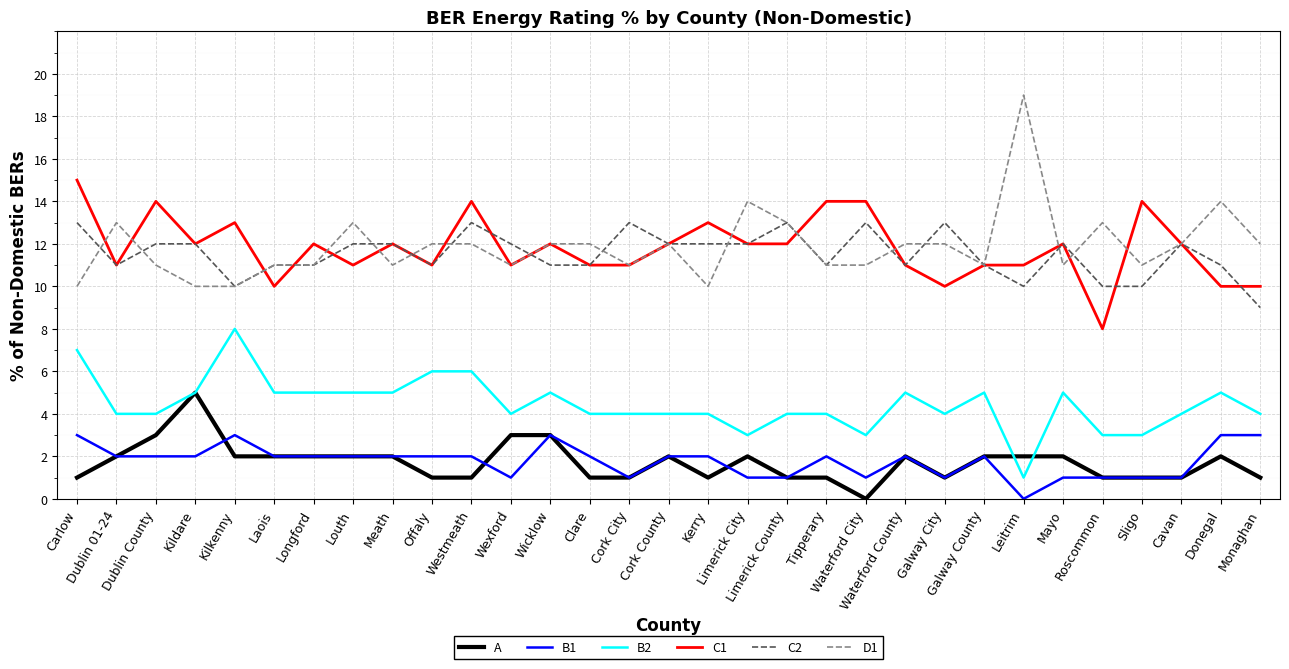

Reading left to right, transcribe all the data shown in this chart.

A: Carlow=1	Dublin 01-24=2	Dublin County=3	Kildare=5	Kilkenny=2	Laois=2	Longford=2	Louth=2	Meath=2	Offaly=1	Westmeath=1	Wexford=3	Wicklow=3	Clare=1	Cork City=1	Cork County=2	Kerry=1	Limerick City=2	Limerick County=1	Tipperary=1	Waterford City=0	Waterford County=2	Galway City=1	Galway County=2	Leitrim=2	Mayo=2	Roscommon=1	Sligo=1	Cavan=1	Donegal=2	Monaghan=1
B1: Carlow=3	Dublin 01-24=2	Dublin County=2	Kildare=2	Kilkenny=3	Laois=2	Longford=2	Louth=2	Meath=2	Offaly=2	Westmeath=2	Wexford=1	Wicklow=3	Clare=2	Cork City=1	Cork County=2	Kerry=2	Limerick City=1	Limerick County=1	Tipperary=2	Waterford City=1	Waterford County=2	Galway City=1	Galway County=2	Leitrim=0	Mayo=1	Roscommon=1	Sligo=1	Cavan=1	Donegal=3	Monaghan=3
B2: Carlow=7	Dublin 01-24=4	Dublin County=4	Kildare=5	Kilkenny=8	Laois=5	Longford=5	Louth=5	Meath=5	Offaly=6	Westmeath=6	Wexford=4	Wicklow=5	Clare=4	Cork City=4	Cork County=4	Kerry=4	Limerick City=3	Limerick County=4	Tipperary=4	Waterford City=3	Waterford County=5	Galway City=4	Galway County=5	Leitrim=1	Mayo=5	Roscommon=3	Sligo=3	Cavan=4	Donegal=5	Monaghan=4
C1: Carlow=15	Dublin 01-24=11	Dublin County=14	Kildare=12	Kilkenny=13	Laois=10	Longford=12	Louth=11	Meath=12	Offaly=11	Westmeath=14	Wexford=11	Wicklow=12	Clare=11	Cork City=11	Cork County=12	Kerry=13	Limerick City=12	Limerick County=12	Tipperary=14	Waterford City=14	Waterford County=11	Galway City=10	Galway County=11	Leitrim=11	Mayo=12	Roscommon=8	Sligo=14	Cavan=12	Donegal=10	Monaghan=10
C2: Carlow=13	Dublin 01-24=11	Dublin County=12	Kildare=12	Kilkenny=10	Laois=11	Longford=11	Louth=12	Meath=12	Offaly=11	Westmeath=13	Wexford=12	Wicklow=11	Clare=11	Cork City=13	Cork County=12	Kerry=12	Limerick City=12	Limerick County=13	Tipperary=11	Waterford City=13	Waterford County=11	Galway City=13	Galway County=11	Leitrim=10	Mayo=12	Roscommon=10	Sligo=10	Cavan=12	Donegal=11	Monaghan=9
D1: Carlow=10	Dublin 01-24=13	Dublin County=11	Kildare=10	Kilkenny=10	Laois=11	Longford=11	Louth=13	Meath=11	Offaly=12	Westmeath=12	Wexford=11	Wicklow=12	Clare=12	Cork City=11	Cork County=12	Kerry=10	Limerick City=14	Limerick County=13	Tipperary=11	Waterford City=11	Waterford County=12	Galway City=12	Galway County=11	Leitrim=19	Mayo=11	Roscommon=13	Sligo=11	Cavan=12	Donegal=14	Monaghan=12